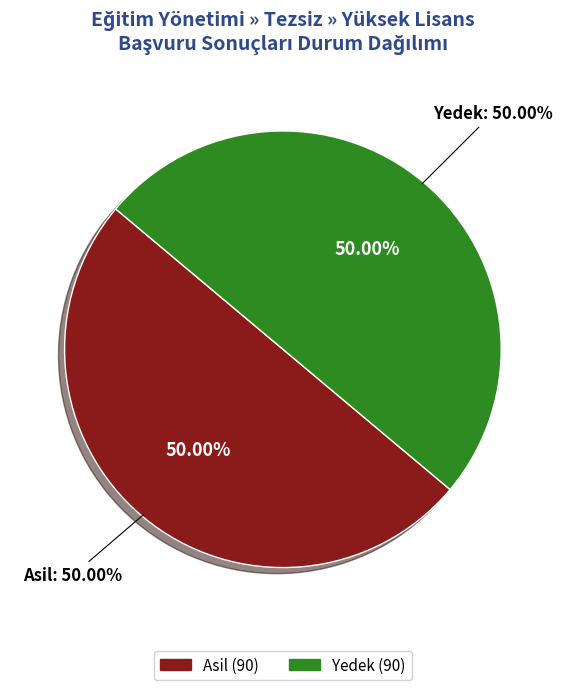

Combined, what portion of the pie is Asil and Yedek?

100.0%